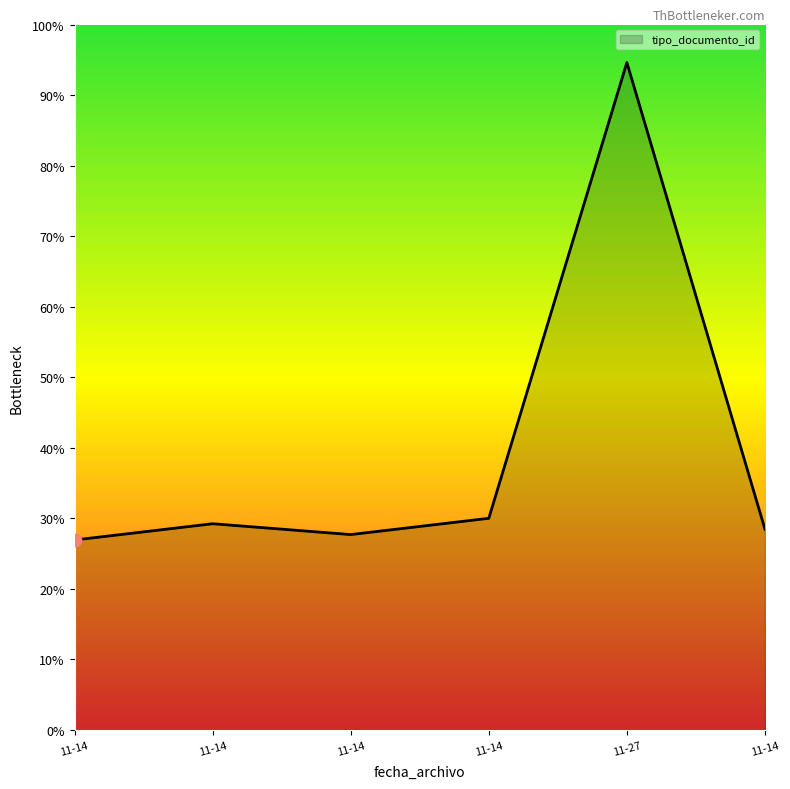

Does the chart have visible grid lines?

No